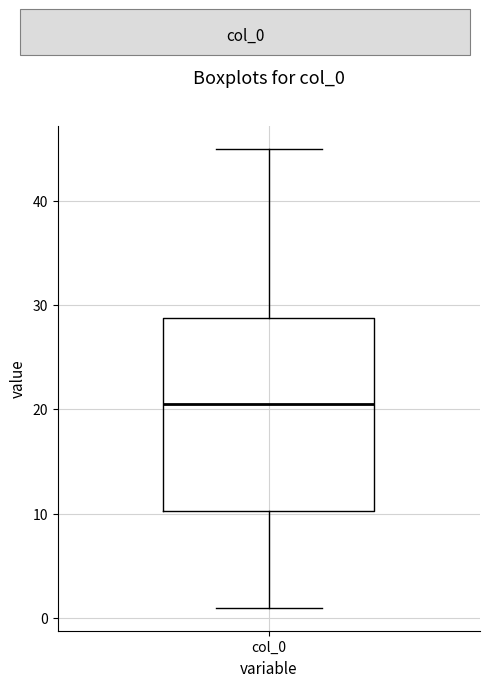

Transcribe this box plot: give where the median line is, the range the box spans, and where the two whiskers end, as read against the y-axis. The values are not printed on the chart, so give them approximately, as read against the axis.

median 21, box 10 to 29, whiskers 1 to 45